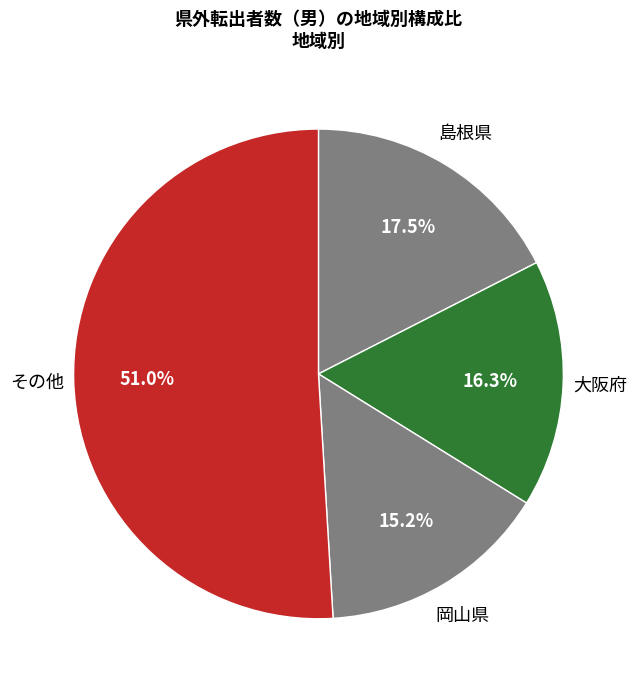

How many slices are in this pie chart?

4